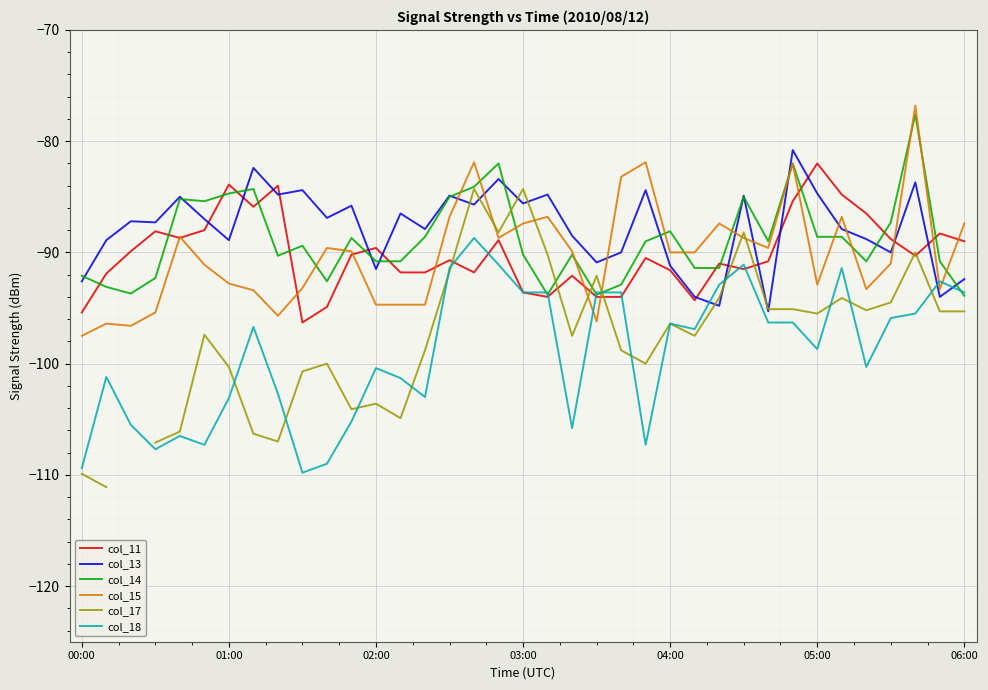

What is the label of the 9th point from the left?

8